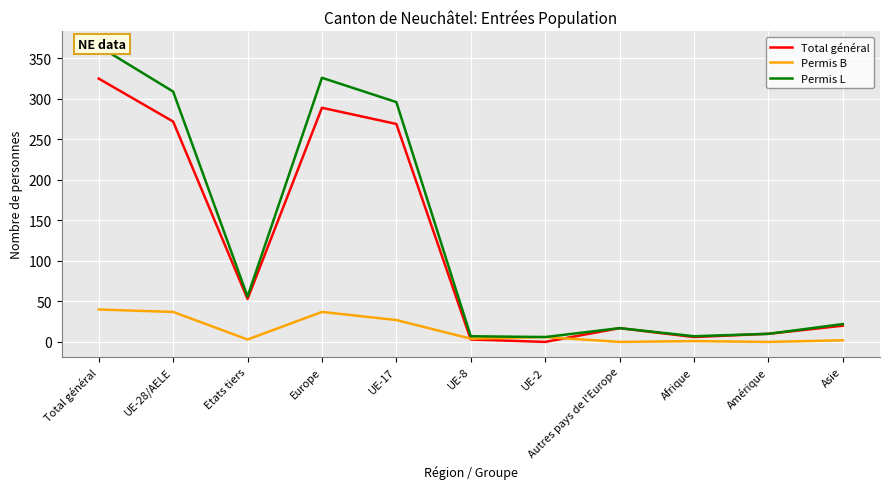

How many values in the Total général series exceed 20?

5